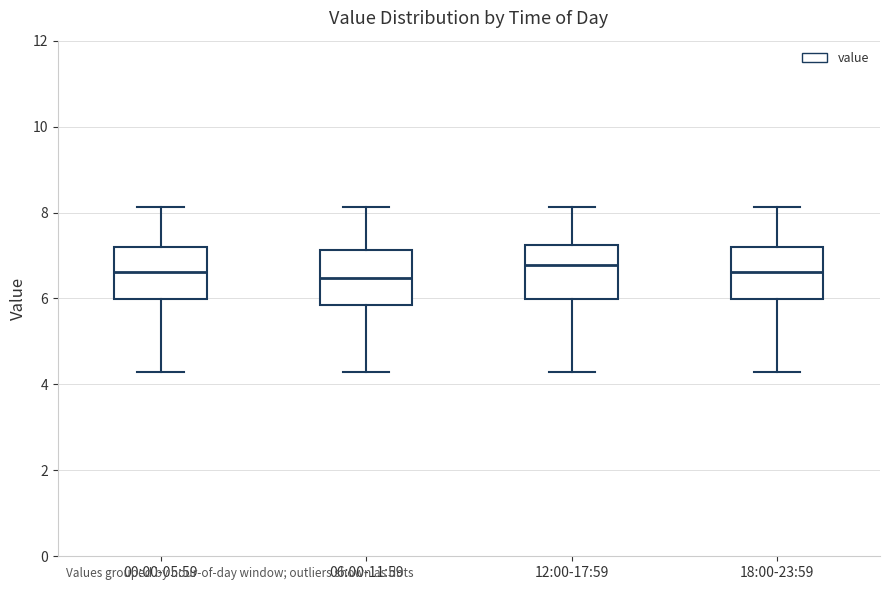

Reading left to right, read every box against the y-axis: the position of its median line, the range the box covers, and the ends of its whiskers. The values are not printed on the chart, so give them approximately, as read against the axis.

00:00-05:59: median 6.6, box 6.0 to 7.2, whiskers 4.2 to 8.2
06:00-11:59: median 6.4, box 5.8 to 7.2, whiskers 4.2 to 8.2
12:00-17:59: median 6.8, box 6.0 to 7.2, whiskers 4.2 to 8.2
18:00-23:59: median 6.6, box 6.0 to 7.2, whiskers 4.2 to 8.2